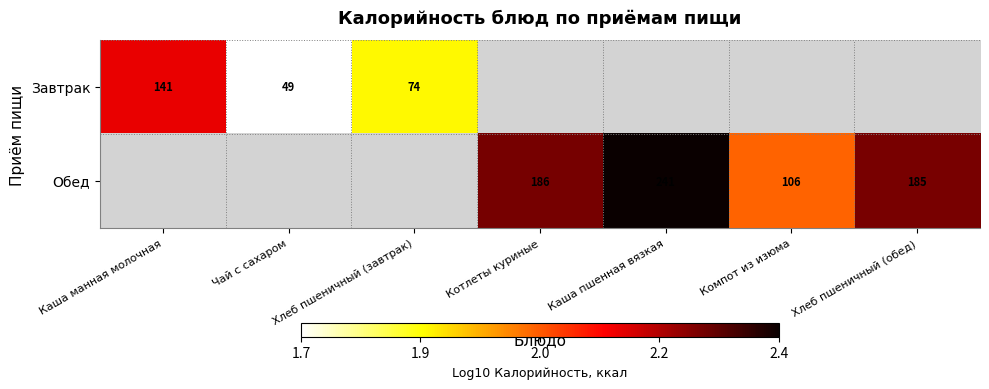

Is the value of Обед at Каша пшенная вязкая greater than the value of Завтрак at Компот из изюма?

No